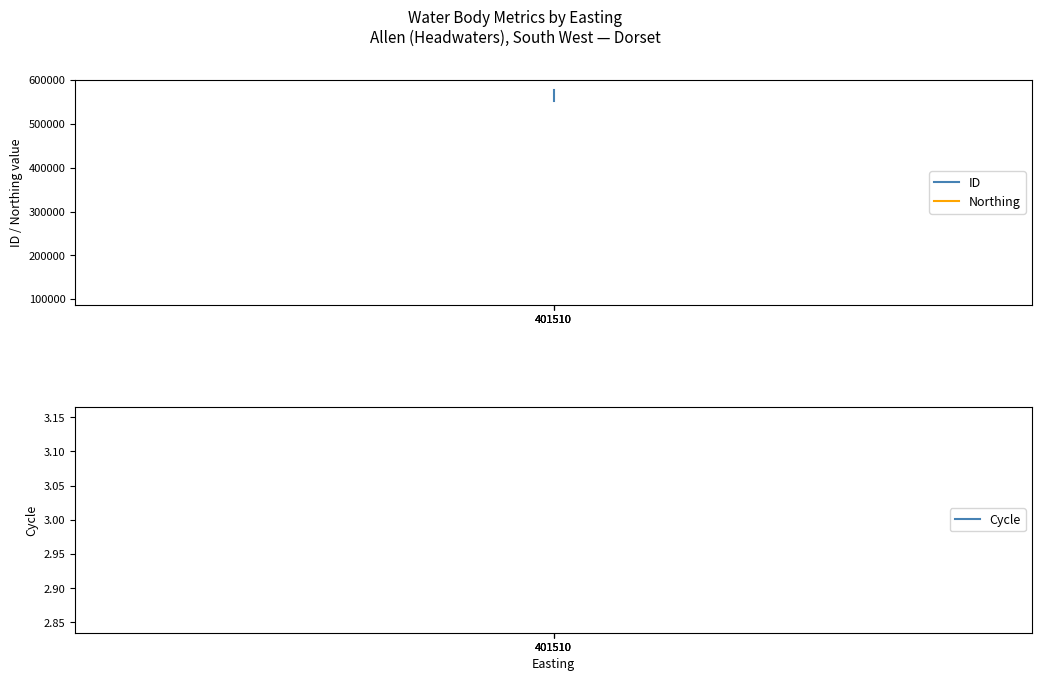

What are all the series names shown in the legend?

ID, Northing, Cycle